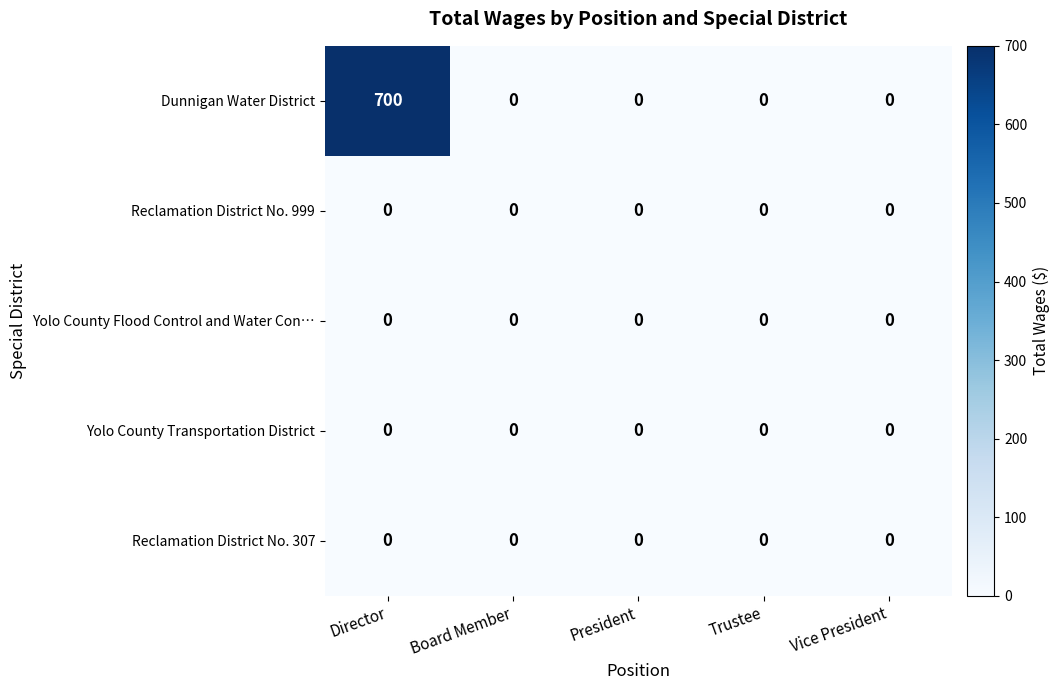

Which series has the largest range (max minus min)?

Dunnigan Water District